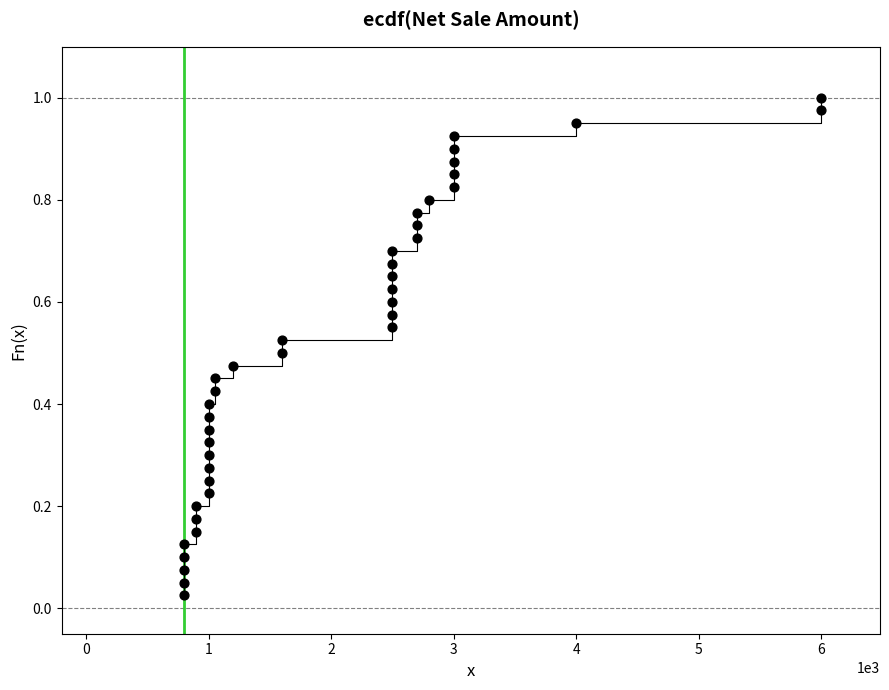

What is the range of X values (max minus min)?

5200.0